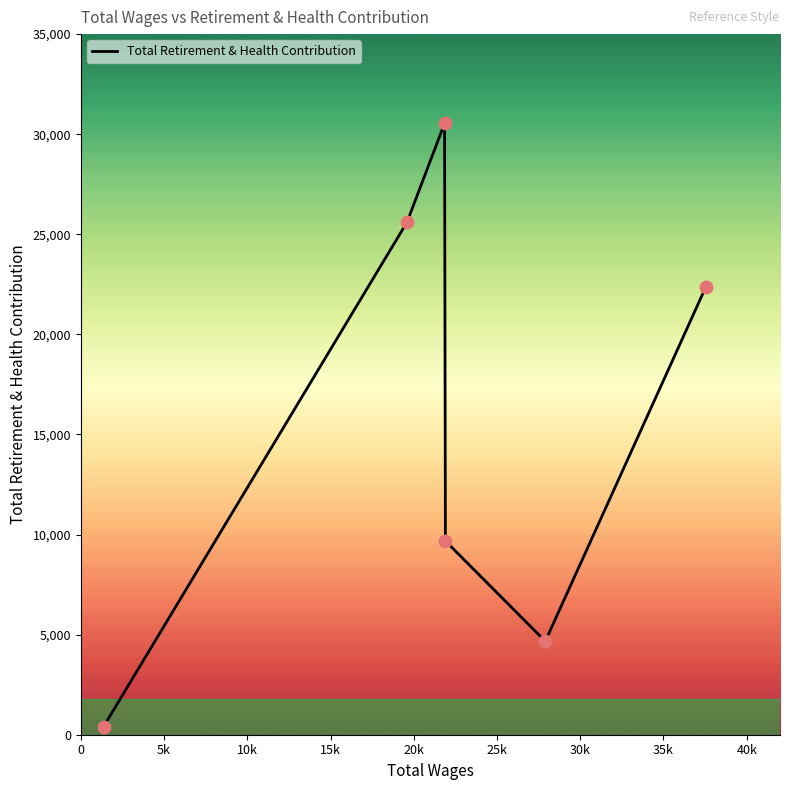

What is the difference between the maximum and second lowest values?

25874